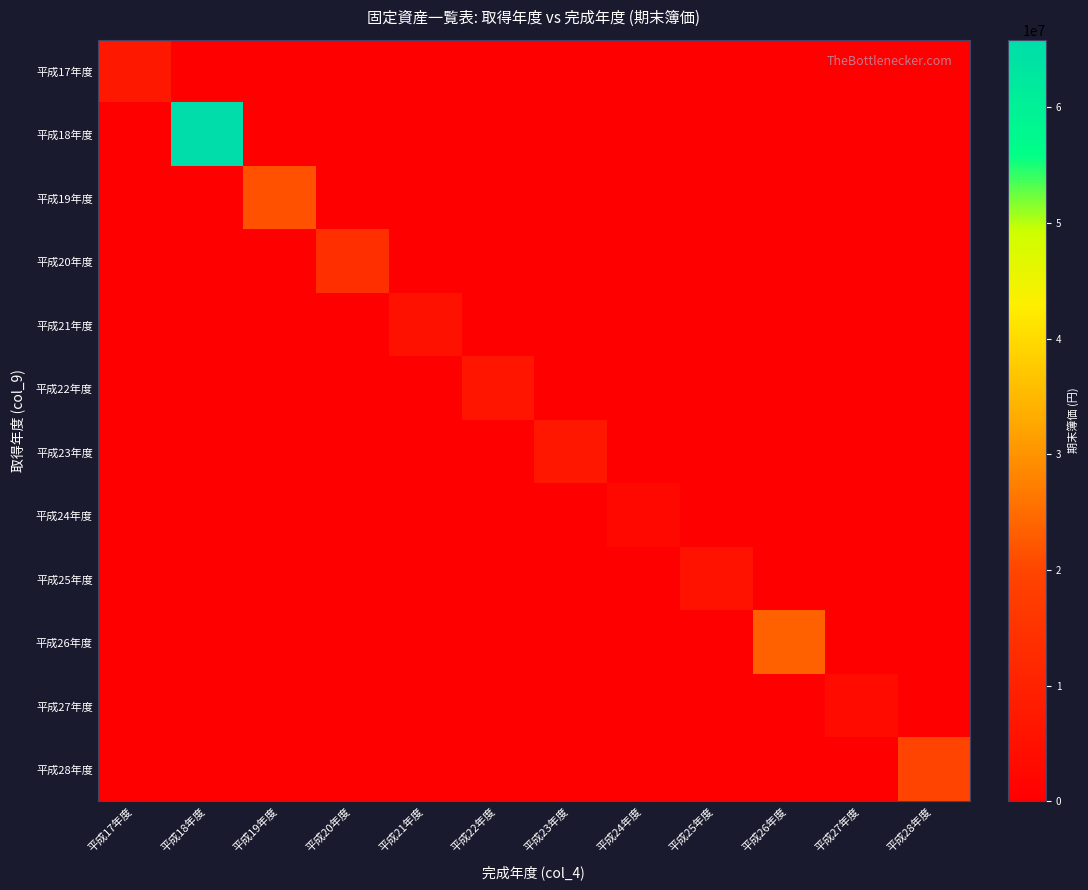

Reading right to left, what are all the values shown in this chart?

平成17年度: 平成28年度=0	平成27年度=0	平成26年度=0	平成25年度=0	平成24年度=0	平成23年度=0	平成22年度=0	平成21年度=0	平成20年度=0	平成19年度=0	平成18年度=0	平成17年度=6974100
平成18年度: 平成28年度=0	平成27年度=0	平成26年度=0	平成25年度=0	平成24年度=0	平成23年度=0	平成22年度=0	平成21年度=0	平成20年度=0	平成19年度=0	平成18年度=65829400	平成17年度=0
平成19年度: 平成28年度=0	平成27年度=0	平成26年度=0	平成25年度=0	平成24年度=0	平成23年度=0	平成22年度=0	平成21年度=0	平成20年度=0	平成19年度=21438900	平成18年度=0	平成17年度=0
平成20年度: 平成28年度=0	平成27年度=0	平成26年度=0	平成25年度=0	平成24年度=0	平成23年度=0	平成22年度=0	平成21年度=0	平成20年度=13650000	平成19年度=0	平成18年度=0	平成17年度=0
平成21年度: 平成28年度=0	平成27年度=0	平成26年度=0	平成25年度=0	平成24年度=0	平成23年度=0	平成22年度=0	平成21年度=5367600	平成20年度=0	平成19年度=0	平成18年度=0	平成17年度=0
平成22年度: 平成28年度=0	平成27年度=0	平成26年度=0	平成25年度=0	平成24年度=0	平成23年度=0	平成22年度=6321500	平成21年度=0	平成20年度=0	平成19年度=0	平成18年度=0	平成17年度=0
平成23年度: 平成28年度=0	平成27年度=0	平成26年度=0	平成25年度=0	平成24年度=0	平成23年度=6916755	平成22年度=0	平成21年度=0	平成20年度=0	平成19年度=0	平成18年度=0	平成17年度=0
平成24年度: 平成28年度=0	平成27年度=0	平成26年度=0	平成25年度=0	平成24年度=2782500	平成23年度=0	平成22年度=0	平成21年度=0	平成20年度=0	平成19年度=0	平成18年度=0	平成17年度=0
平成25年度: 平成28年度=0	平成27年度=0	平成26年度=0	平成25年度=5638300	平成24年度=0	平成23年度=0	平成22年度=0	平成21年度=0	平成20年度=0	平成19年度=0	平成18年度=0	平成17年度=0
平成26年度: 平成28年度=0	平成27年度=0	平成26年度=23498519	平成25年度=0	平成24年度=0	平成23年度=0	平成22年度=0	平成21年度=0	平成20年度=0	平成19年度=0	平成18年度=0	平成17年度=0
平成27年度: 平成28年度=0	平成27年度=3402000	平成26年度=0	平成25年度=0	平成24年度=0	平成23年度=0	平成22年度=0	平成21年度=0	平成20年度=0	平成19年度=0	平成18年度=0	平成17年度=0
平成28年度: 平成28年度=19677600	平成27年度=0	平成26年度=0	平成25年度=0	平成24年度=0	平成23年度=0	平成22年度=0	平成21年度=0	平成20年度=0	平成19年度=0	平成18年度=0	平成17年度=0